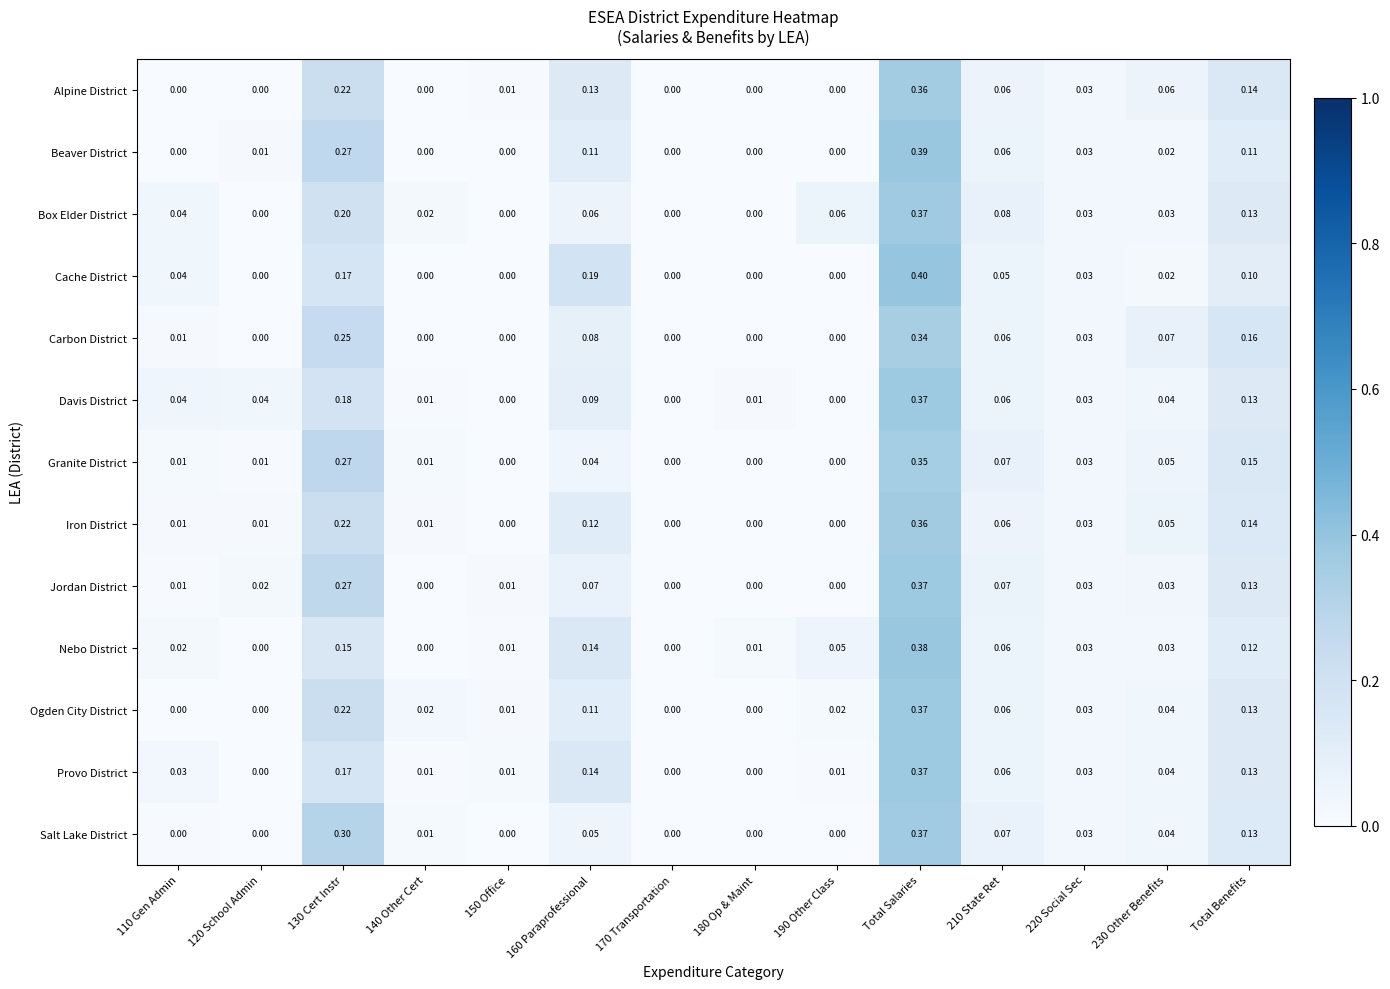

Which series has the largest total across all categories?

Box Elder District